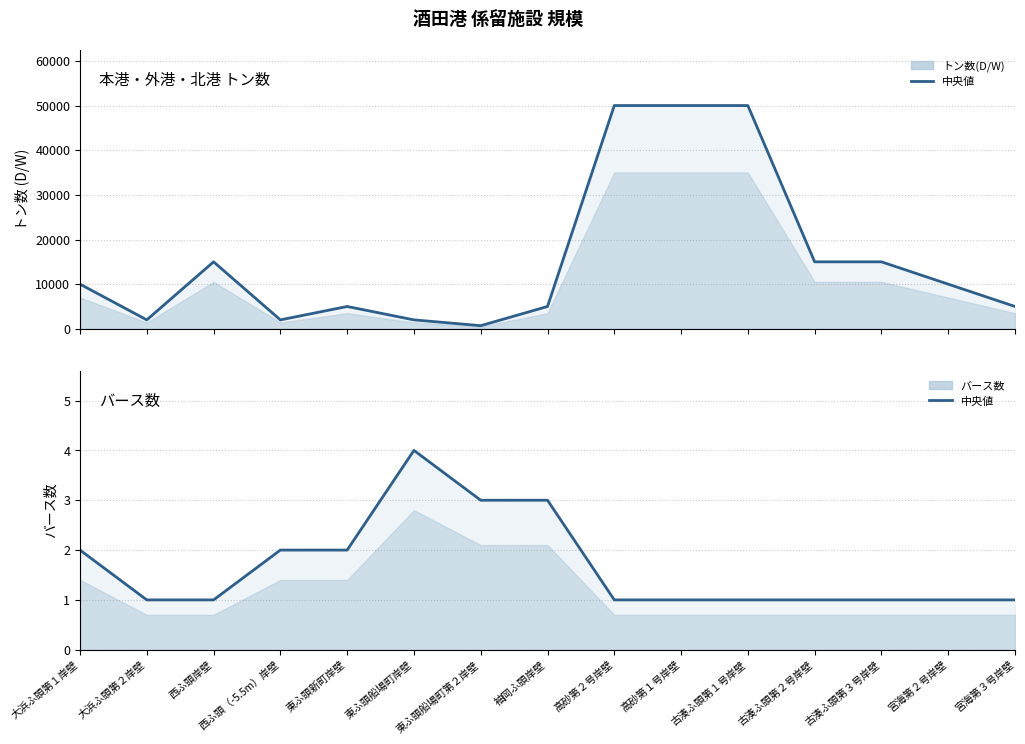

The value of バース数 中央値 at 古湊ふ頭第２号岸壁 is 1. True or false?

True